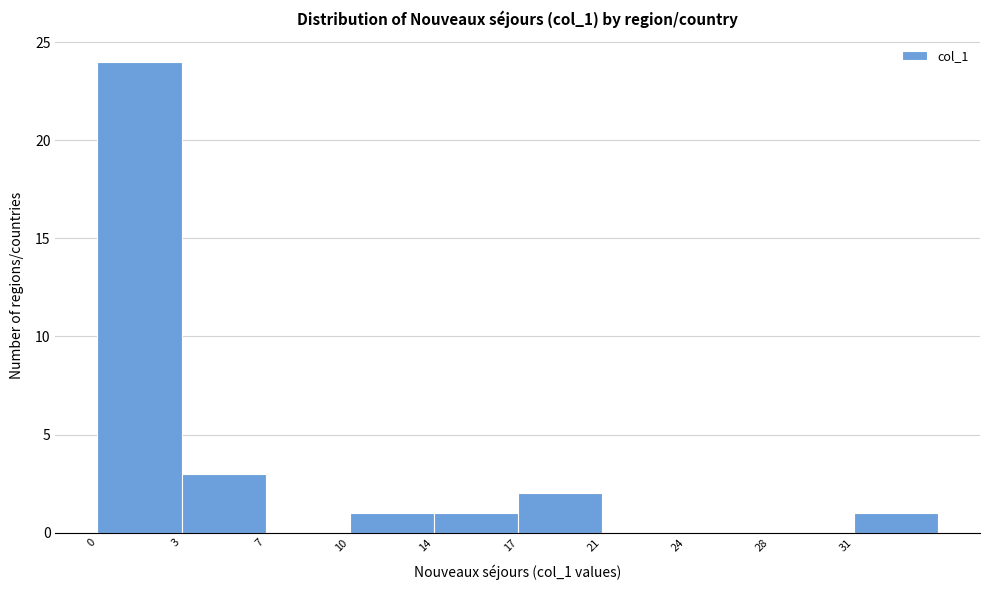

Reading left to right, list all the values displayed in this chart.

0=24	3=3	7=0	10=1	14=1	17=2	21=0	24=0	28=0	31=1